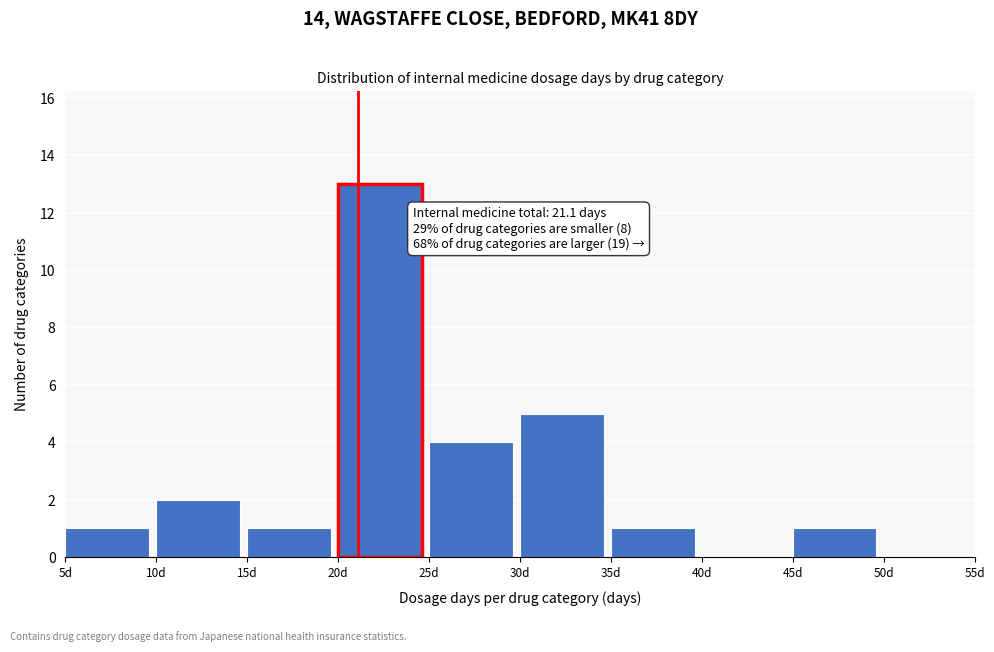

Over which range of the x-axis is the bar tallest?

20 to 25